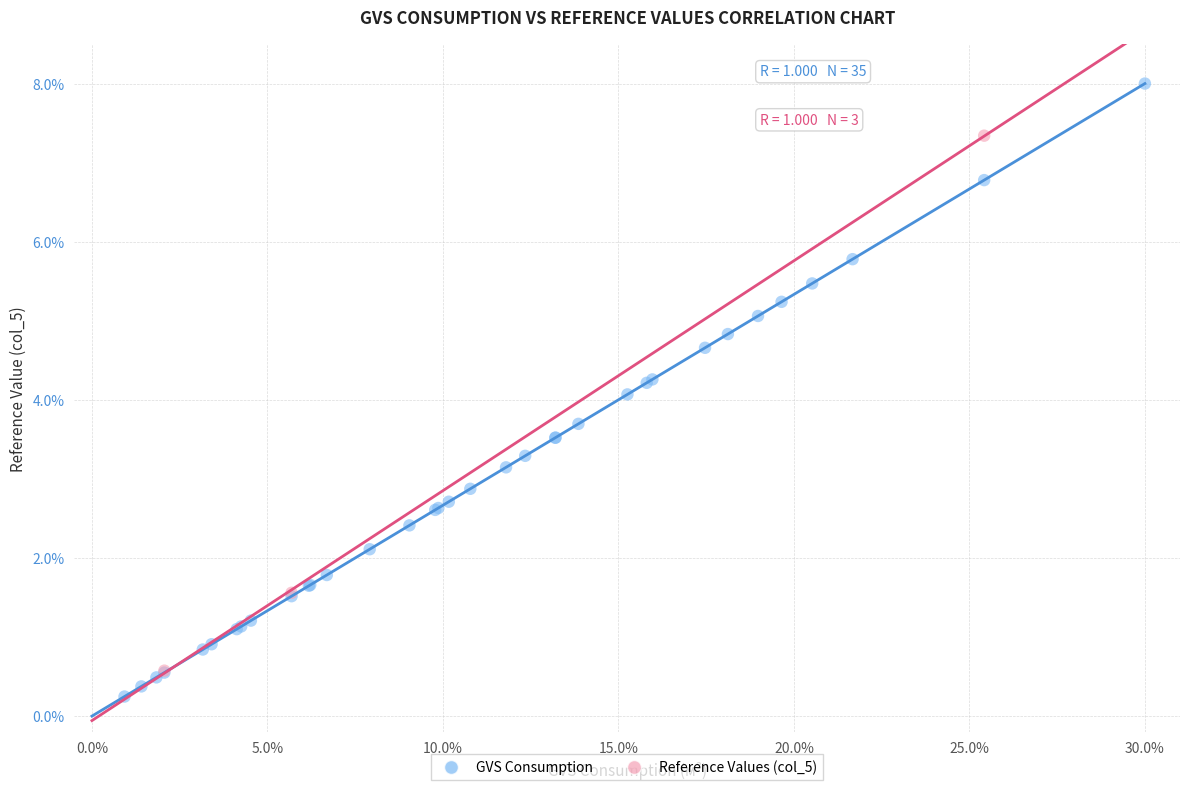

Which series contains the highest Y value?

GVS Consumption